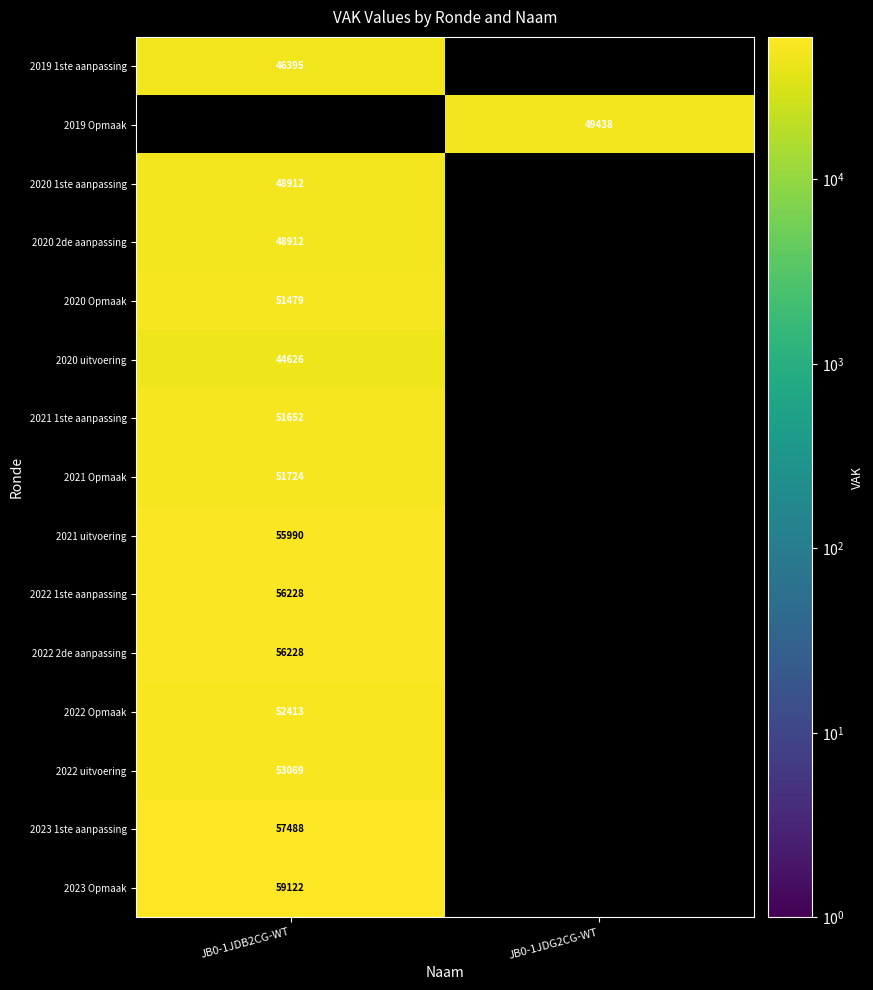

Is the value of 2020 2de aanpassing at JB0-1JDB2CG-WT greater than the value of 2023 1ste aanpassing at JB0-1JDB2CG-WT?

No